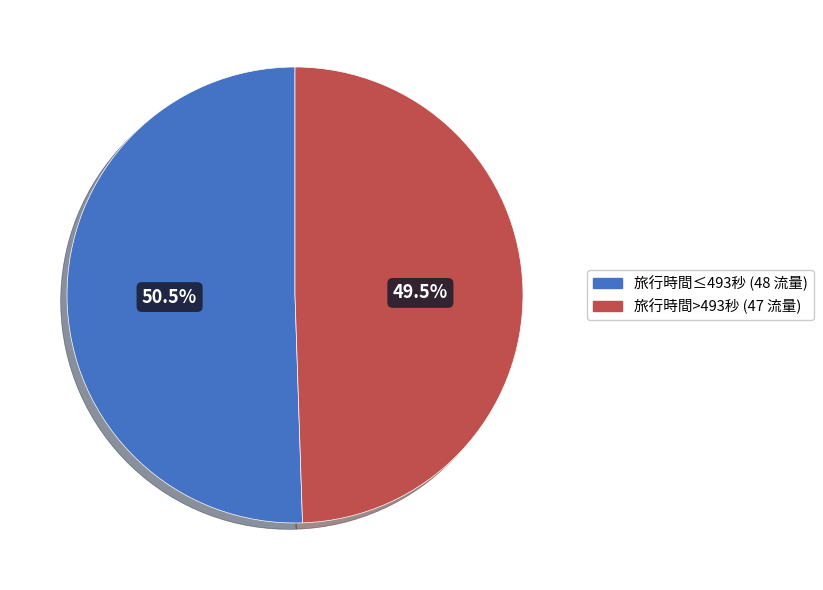

To the nearest percent, what is the average slice percentage?

50%